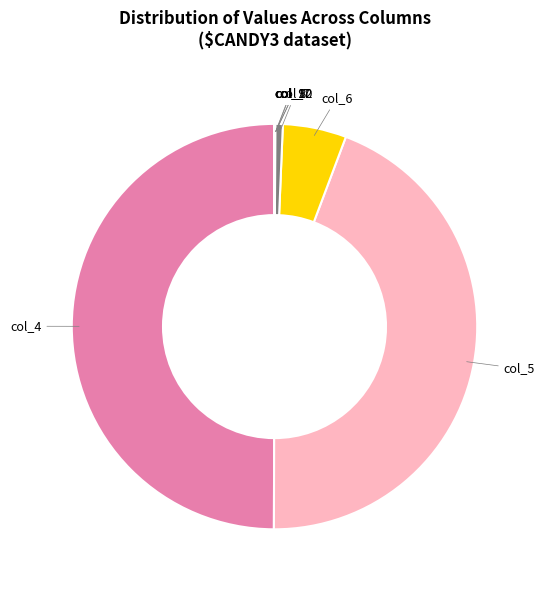

Is the sum of col_6 and col_4 greater than half?

Yes